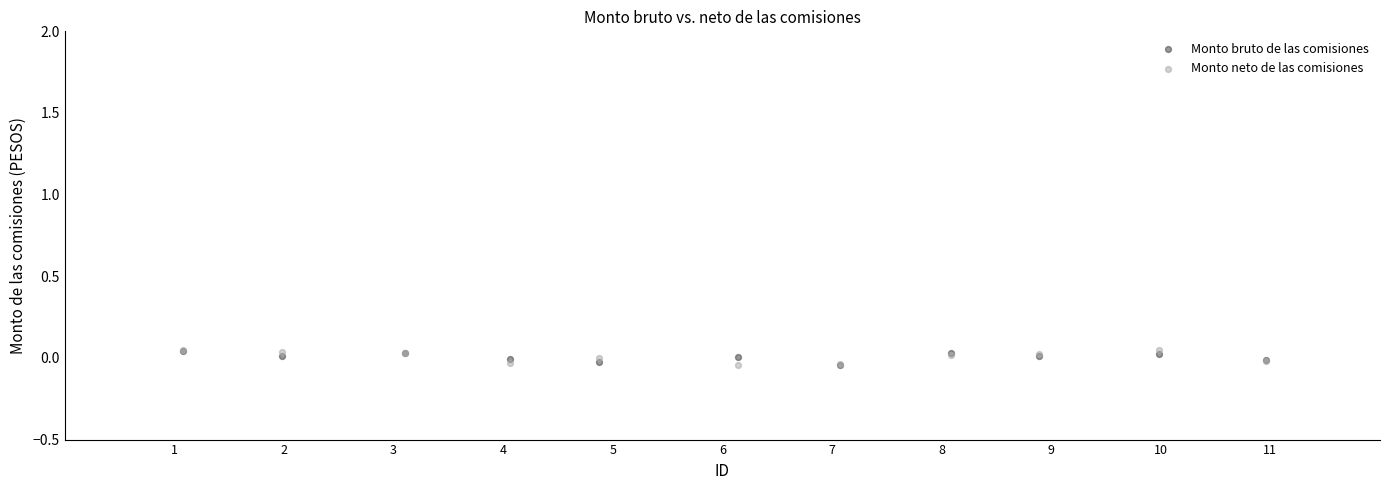

What are all the series names shown in the legend?

Monto bruto de las comisiones, Monto neto de las comisiones